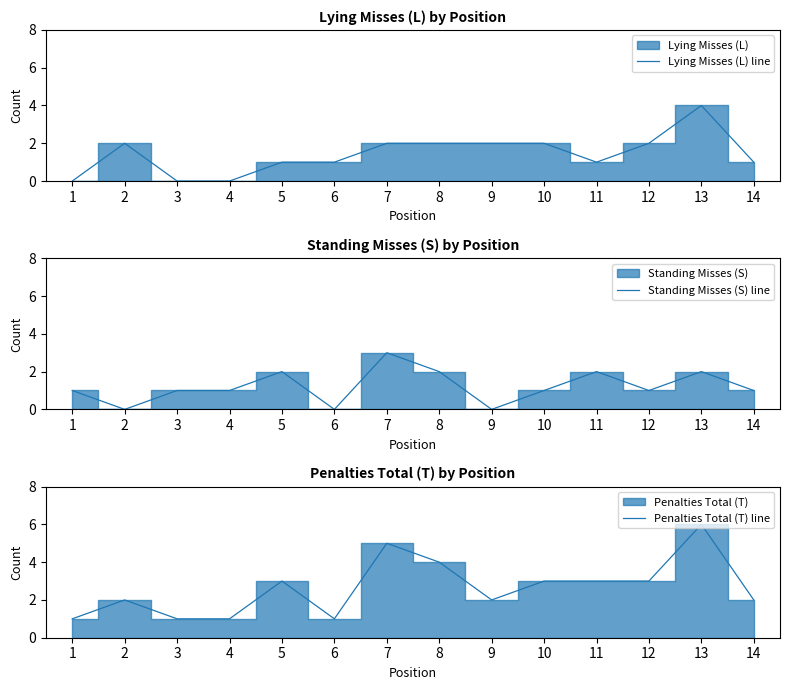

How many values in Standing Misses (S) line are above zero?

11